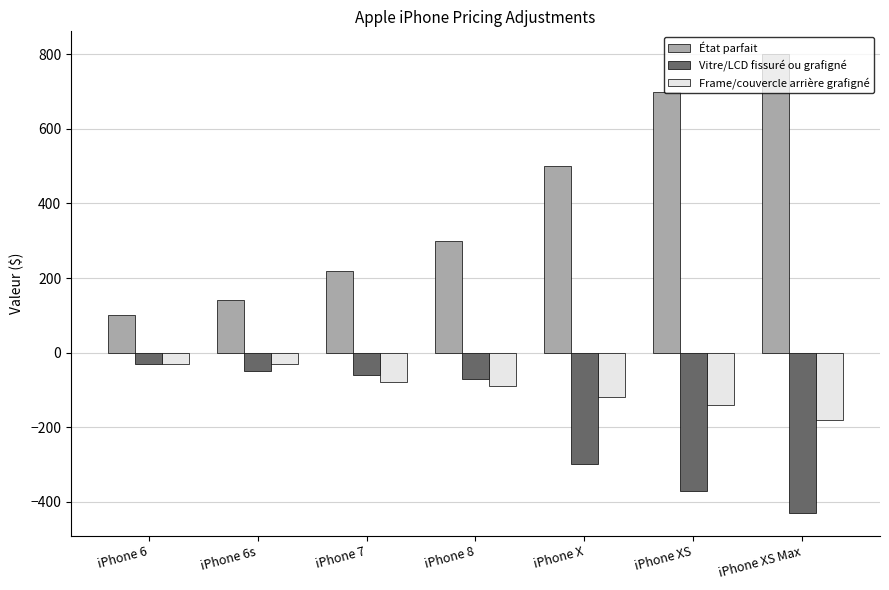

Reading right to left, what are all the values shown in this chart?

État parfait: iPhone XS Max=800	iPhone XS=700	iPhone X=500	iPhone 8=300	iPhone 7=220	iPhone 6s=140	iPhone 6=100
Vitre/LCD fissuré ou grafigné: iPhone XS Max=-430	iPhone XS=-370	iPhone X=-300	iPhone 8=-70	iPhone 7=-60	iPhone 6s=-50	iPhone 6=-30
Frame/couvercle arrière grafigné: iPhone XS Max=-180	iPhone XS=-140	iPhone X=-120	iPhone 8=-90	iPhone 7=-80	iPhone 6s=-30	iPhone 6=-30